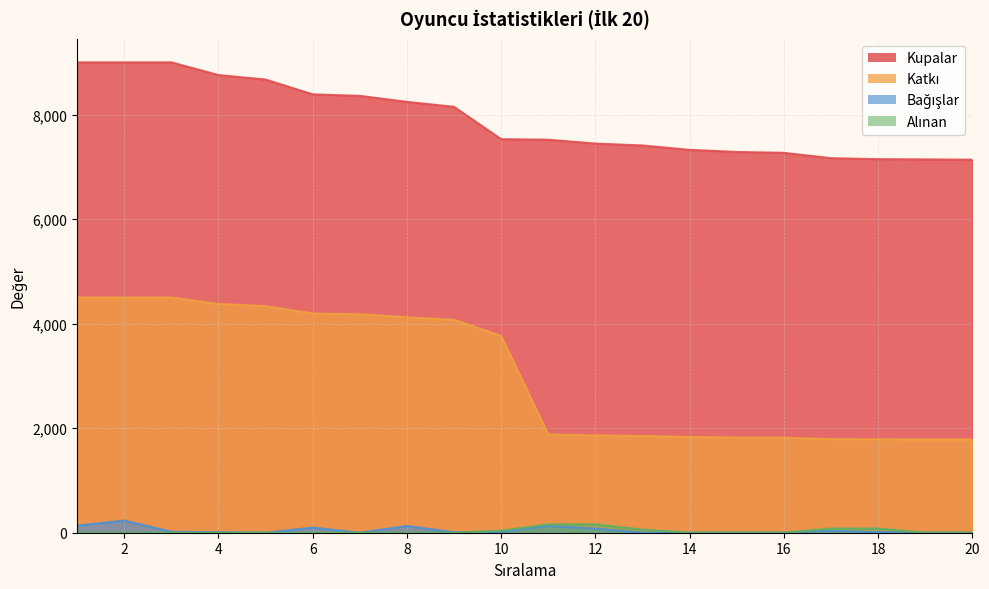

How many lines are shown in the chart?

4